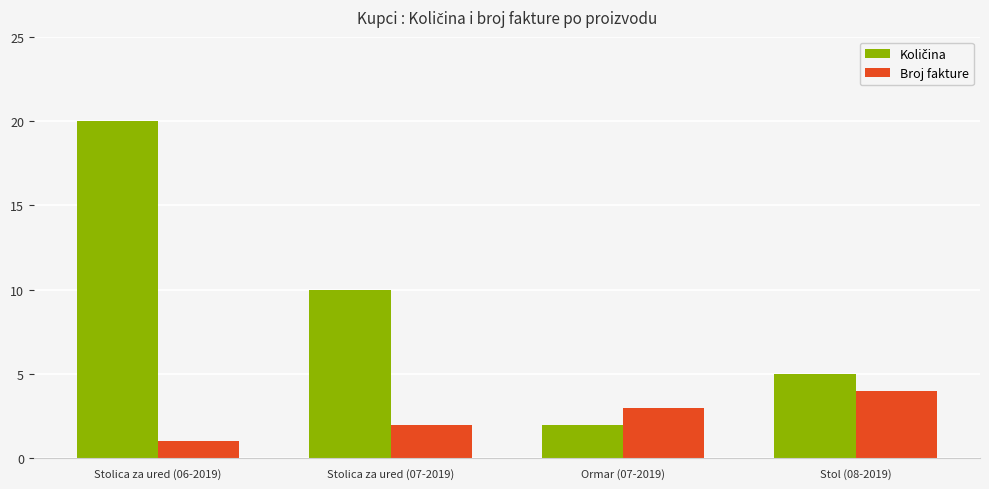

How many groups of bars are there?

4